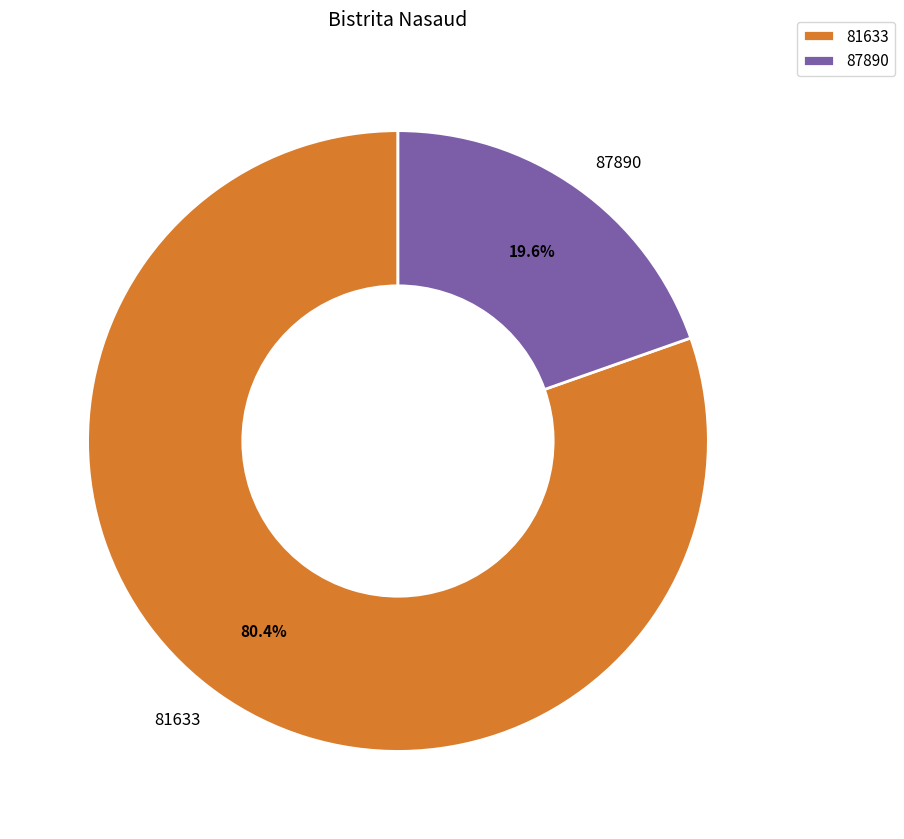

Does 81633 account for over 50% of the chart?

Yes